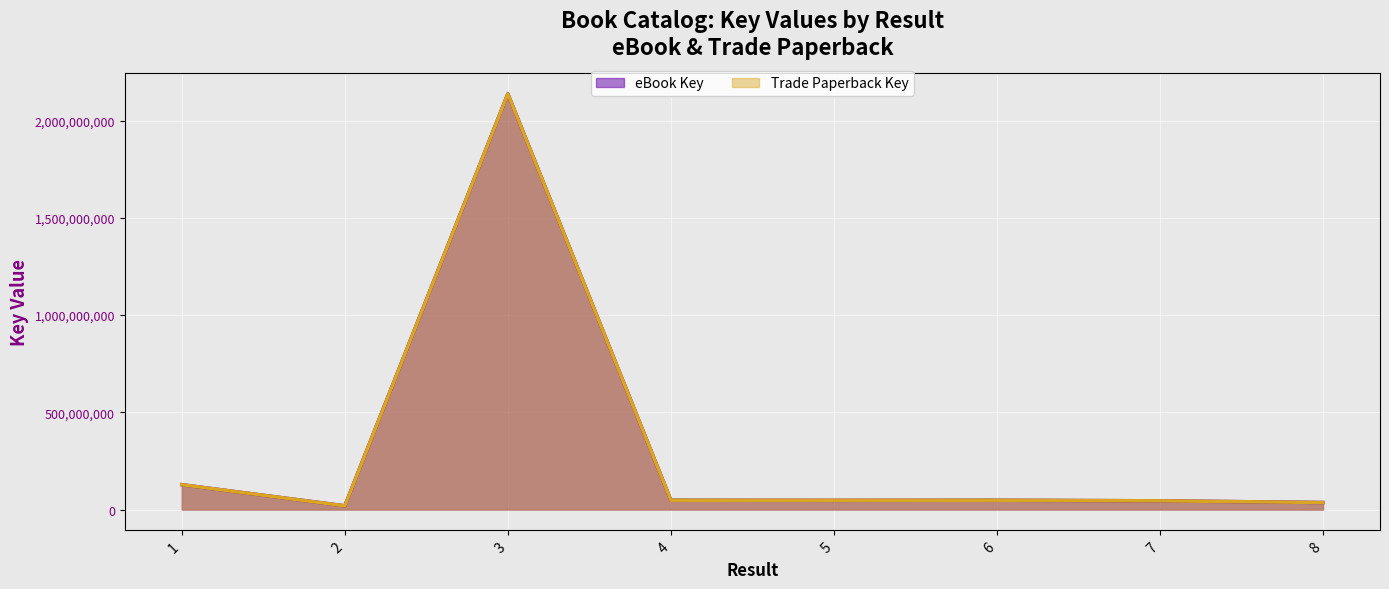

Reading left to right, list all the values displayed in this chart.

eBook Key: 127783353	19149053	2137667978	47915649	47392368	47915849	44933626	36184421
Trade Paperback Key: 127783353	19149053	2137667978	47915649	47392368	47915849	44933626	36184421